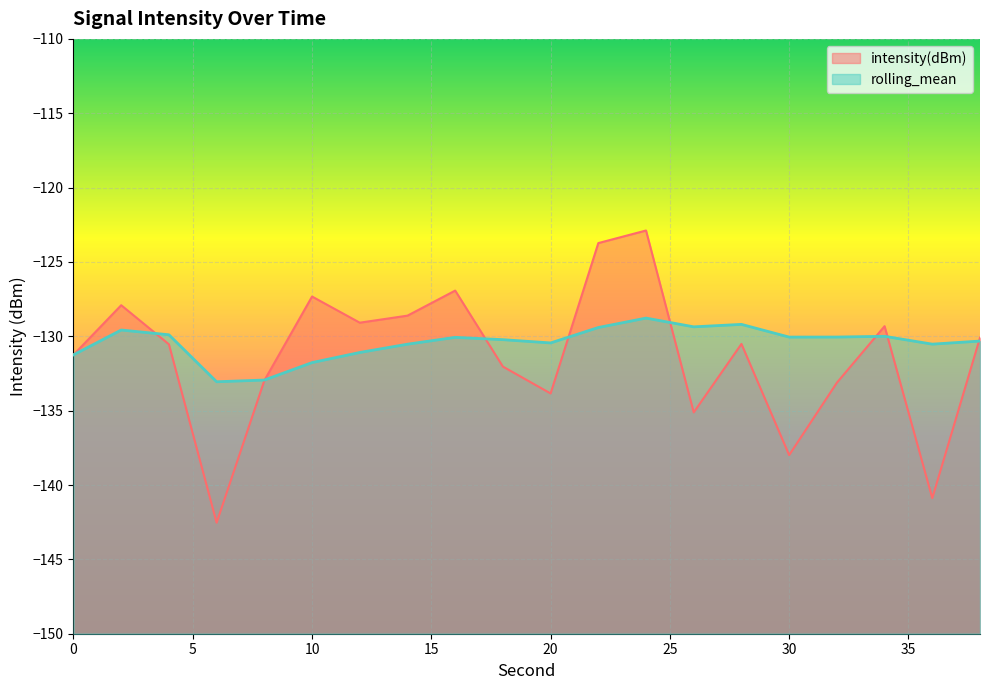

How many lines are shown in the chart?

2